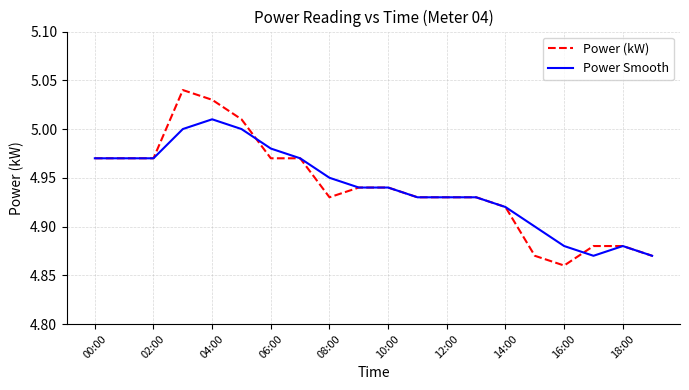

Which series has the largest range (max minus min)?

Power (kW)